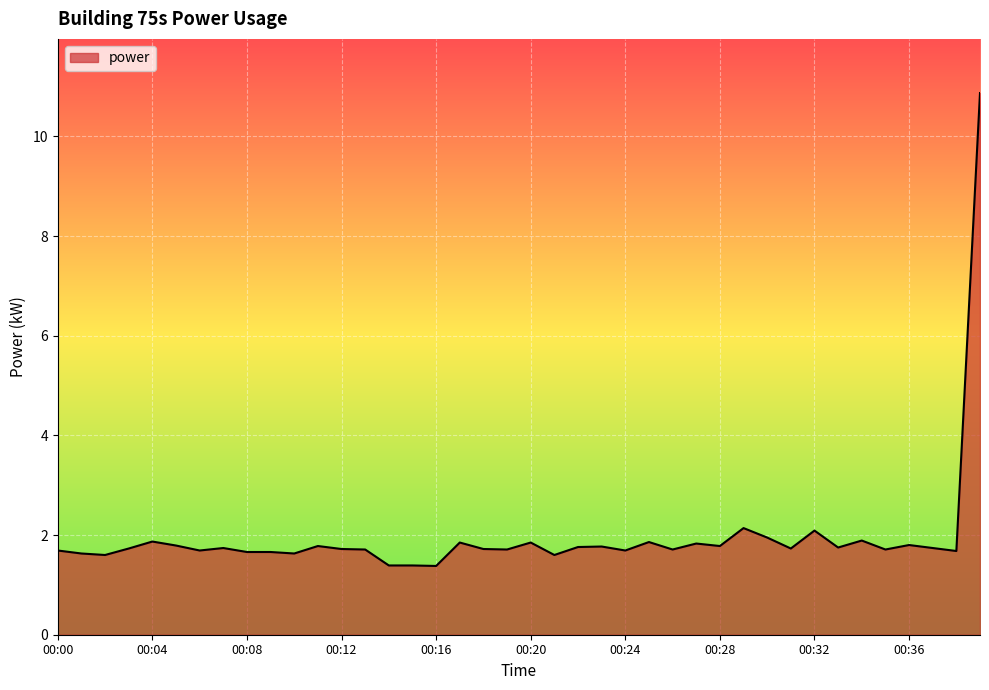

What is the greatest value displayed?

10.9